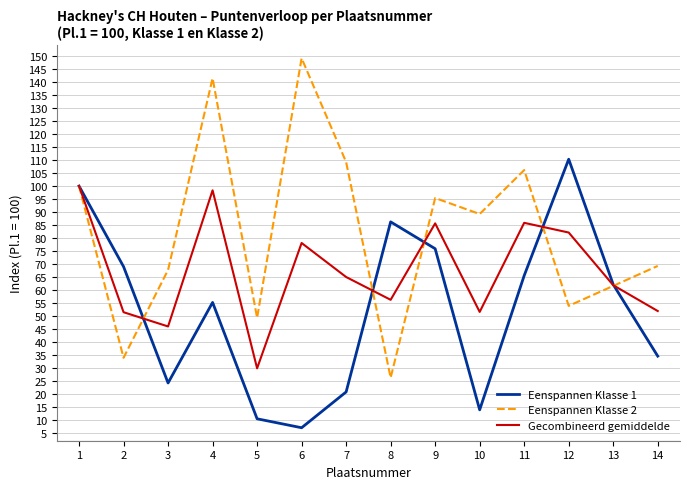

At which category is the sum across all series the highest?

1